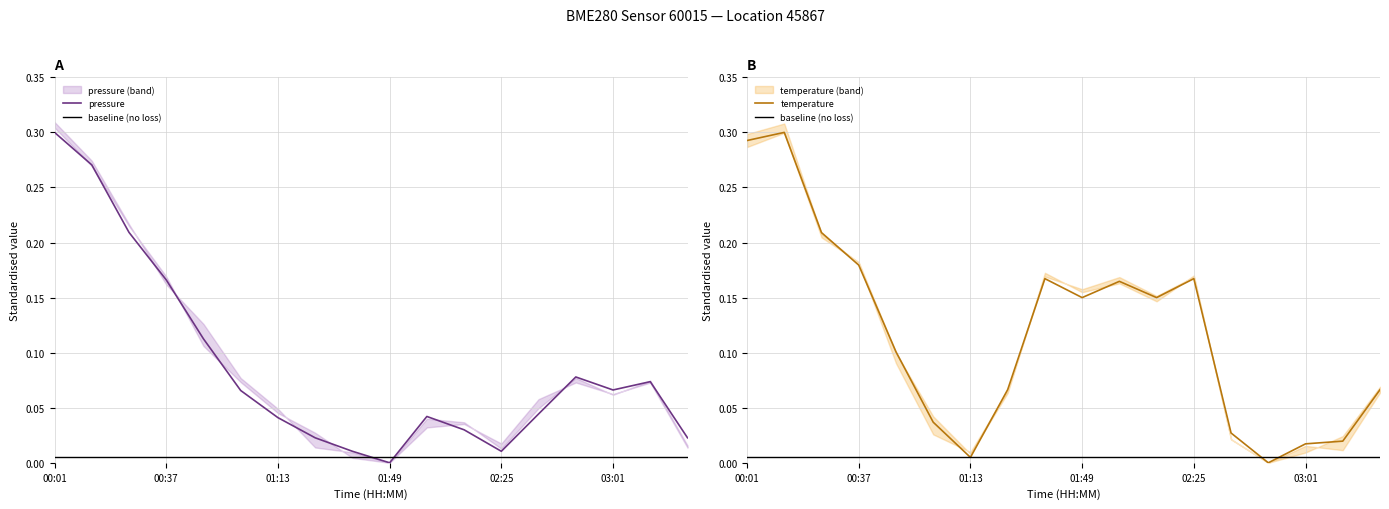

How many intersections are there between temperature and baseline (no loss)?

4